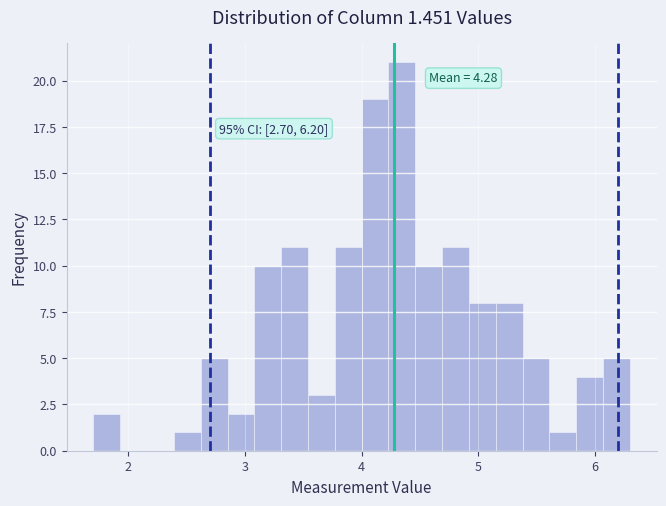

Read against the x-axis, roughly where is the centre of the tallest bar?

4.3